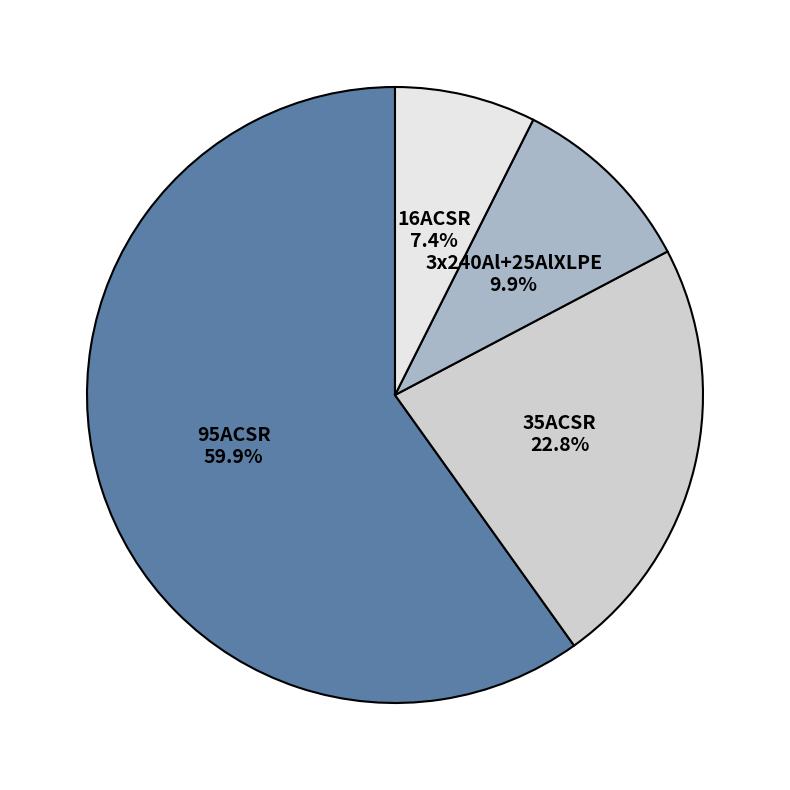

Is it true that 3x240Al+25AlXLPE is 10% of the pie?

True